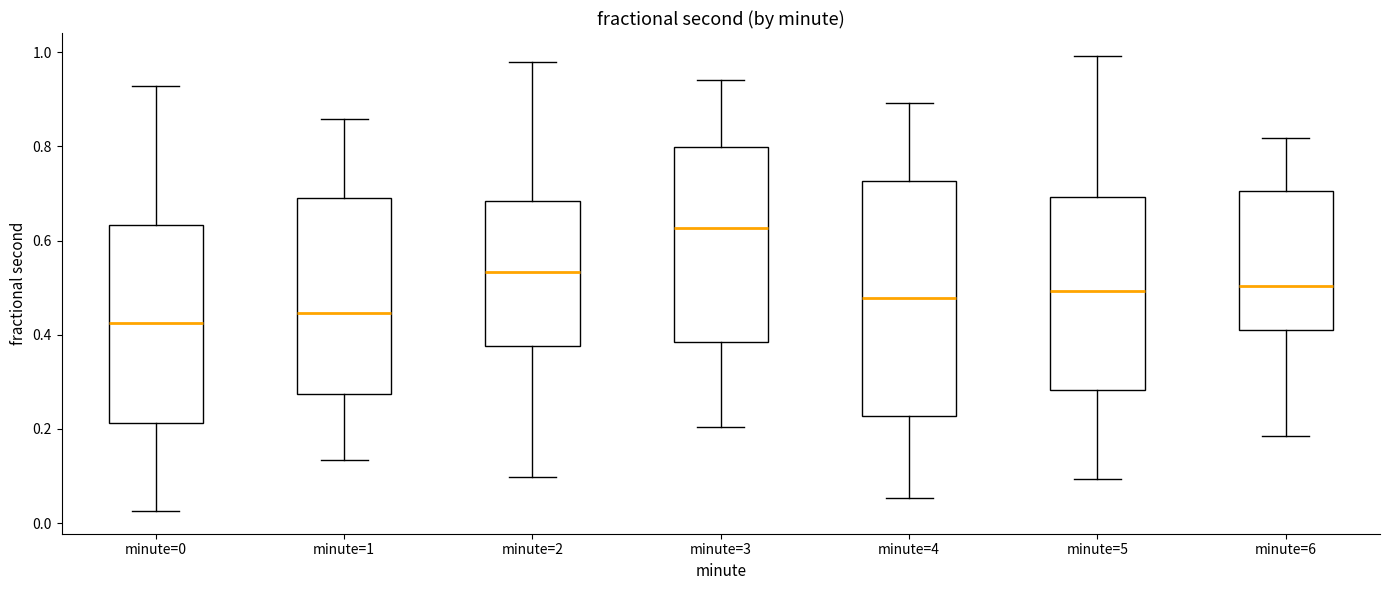

Reading left to right, read every box against the y-axis: the position of its median line, the range the box covers, and the ends of its whiskers. The values are not printed on the chart, so give them approximately, as read against the axis.

minute=0: median 0.42, box 0.22 to 0.64, whiskers 0.02 to 0.92
minute=1: median 0.44, box 0.28 to 0.70, whiskers 0.14 to 0.86
minute=2: median 0.54, box 0.38 to 0.68, whiskers 0.10 to 0.98
minute=3: median 0.62, box 0.38 to 0.80, whiskers 0.20 to 0.94
minute=4: median 0.48, box 0.22 to 0.72, whiskers 0.06 to 0.90
minute=5: median 0.50, box 0.28 to 0.70, whiskers 0.10 to 1.00
minute=6: median 0.50, box 0.40 to 0.70, whiskers 0.18 to 0.82